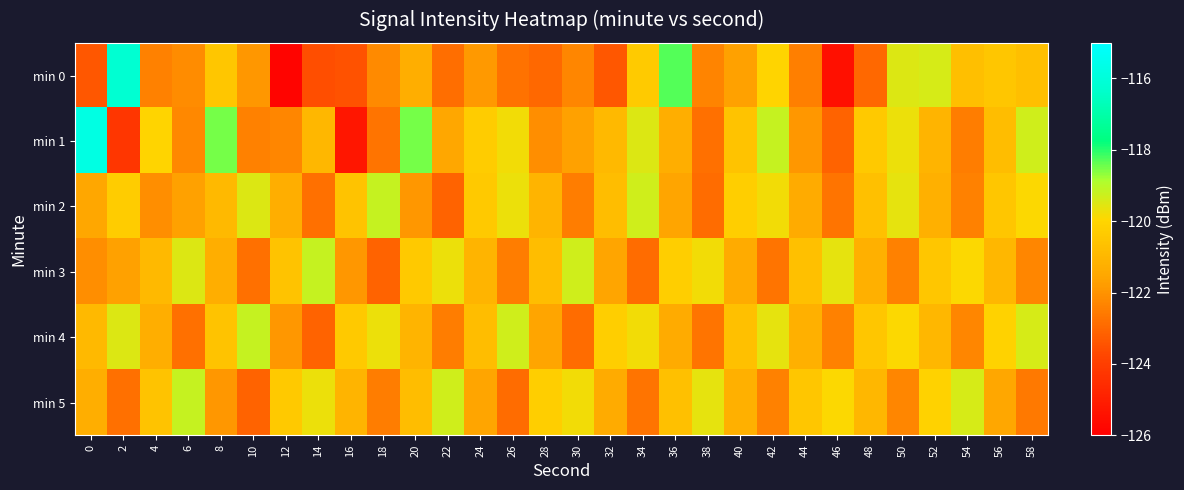

At which category is the sum across all series the highest?

52